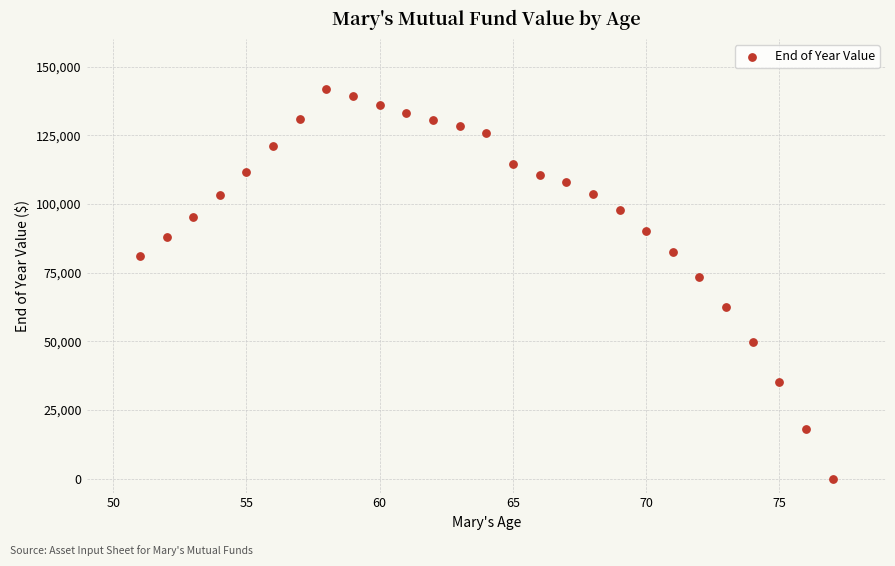

What is the range of X values (max minus min)?

26.0